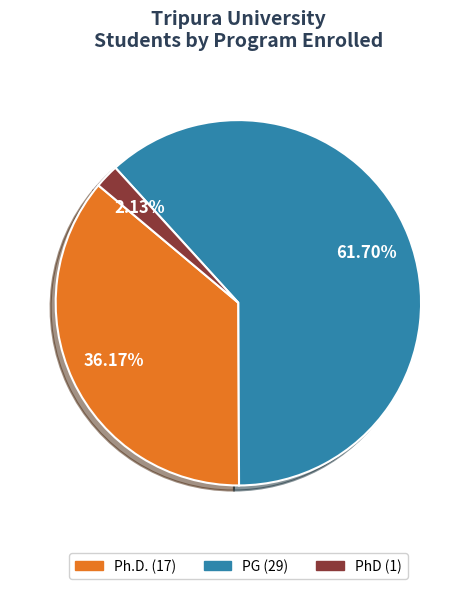

Between PG and Ph.D., which is larger?

PG